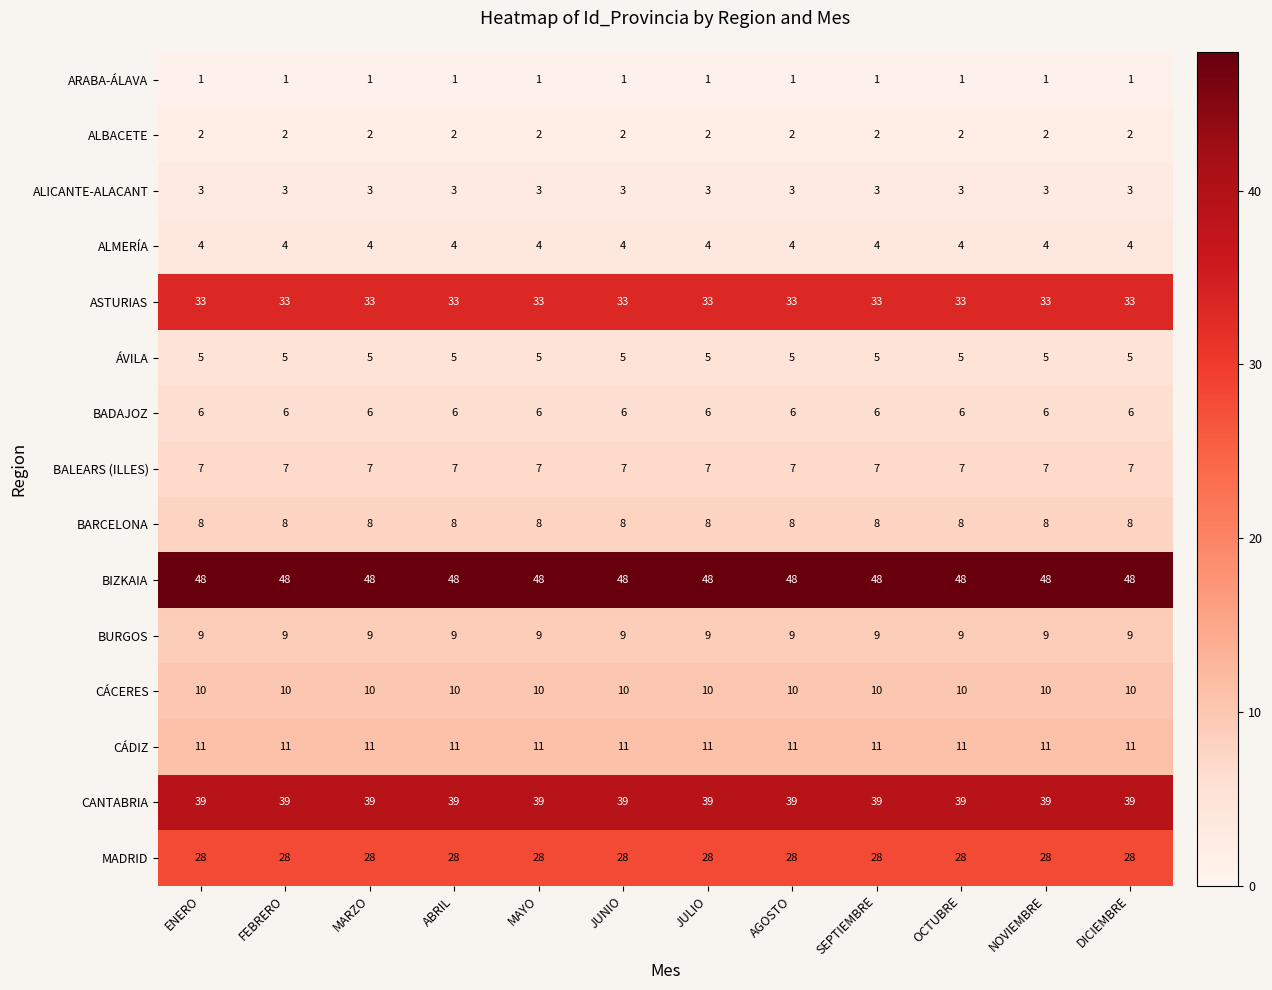

What is the lowest value of the ALMERÍA series?

4